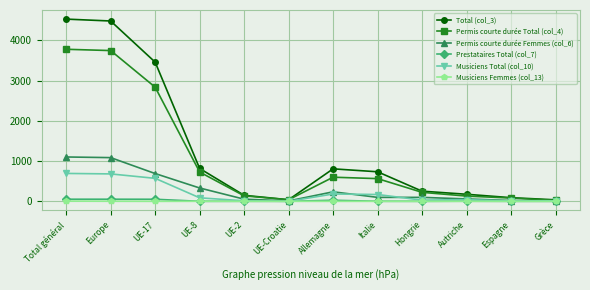

Which series has the largest total across all categories?

Total (col_3)